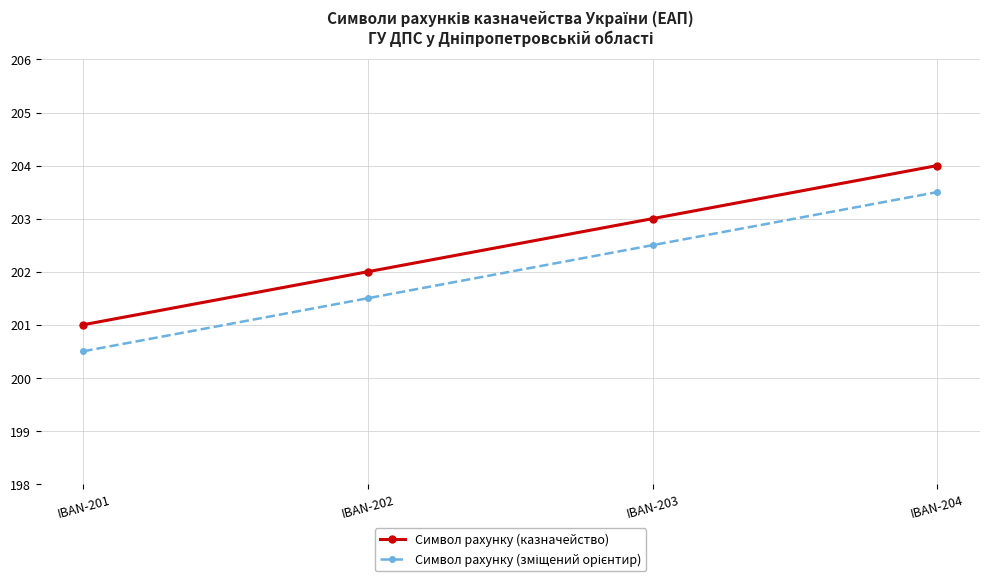

What is the difference between the highest and lowest values at IBAN-204?

0.5